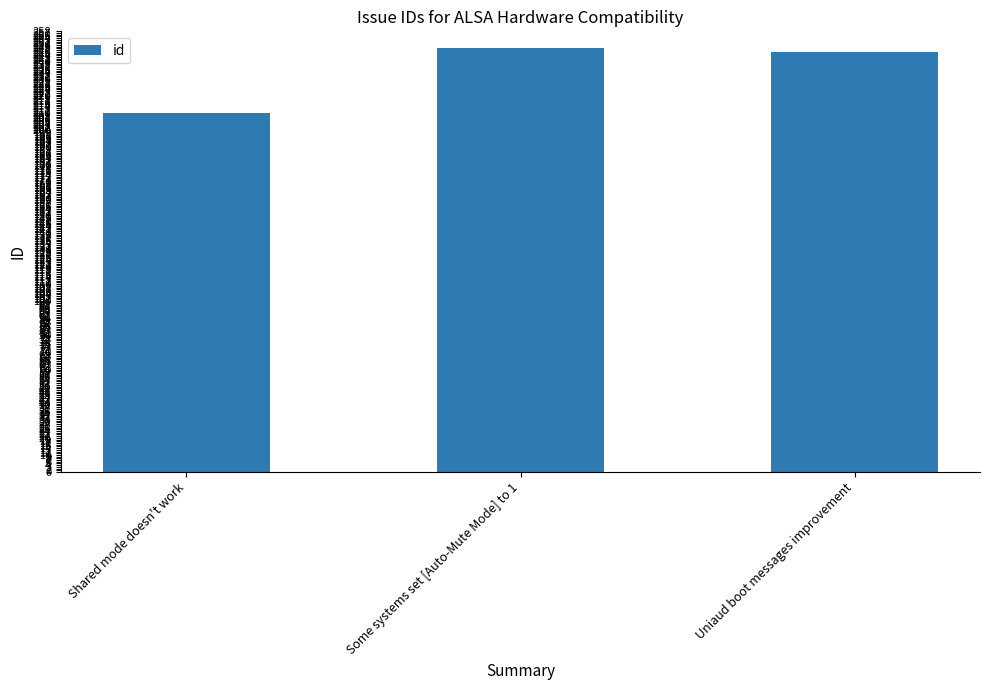

The chart shows a value of 210 at Shared mode doesn't work. True or false?

True